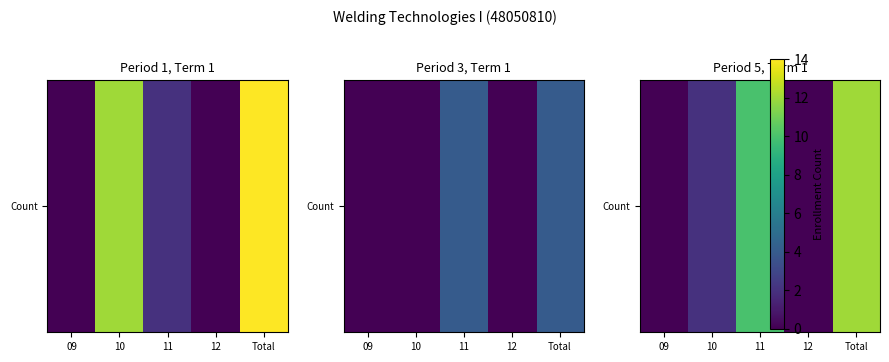

True or false: the data shows 1 at 10.

False